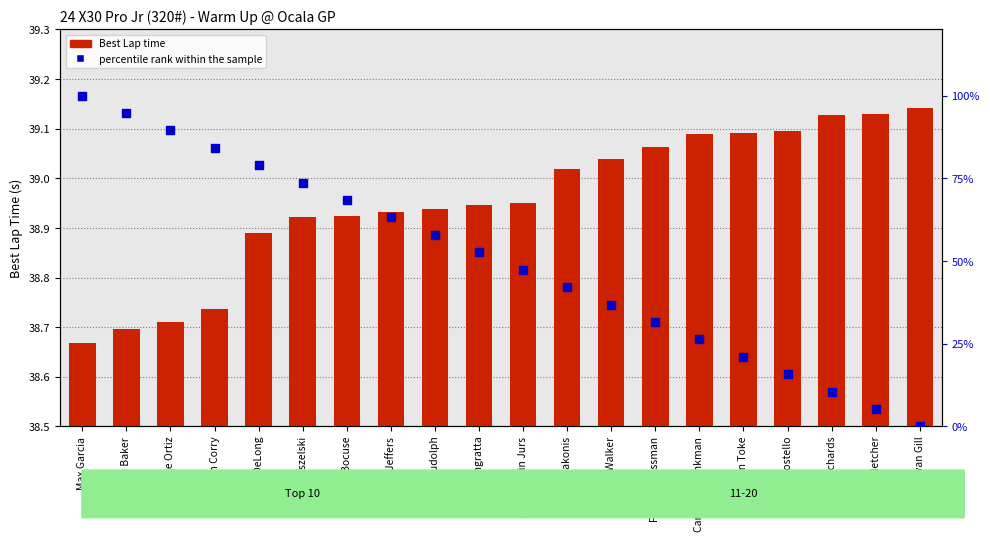

Which series has the largest Y range (max minus min)?

percentile rank within the sample